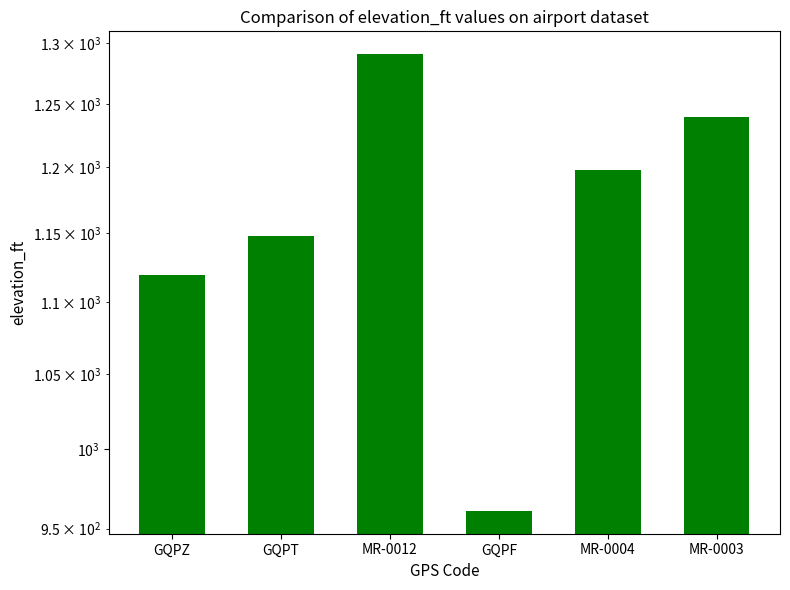

Between GQPZ and GQPF, which is larger?

GQPZ